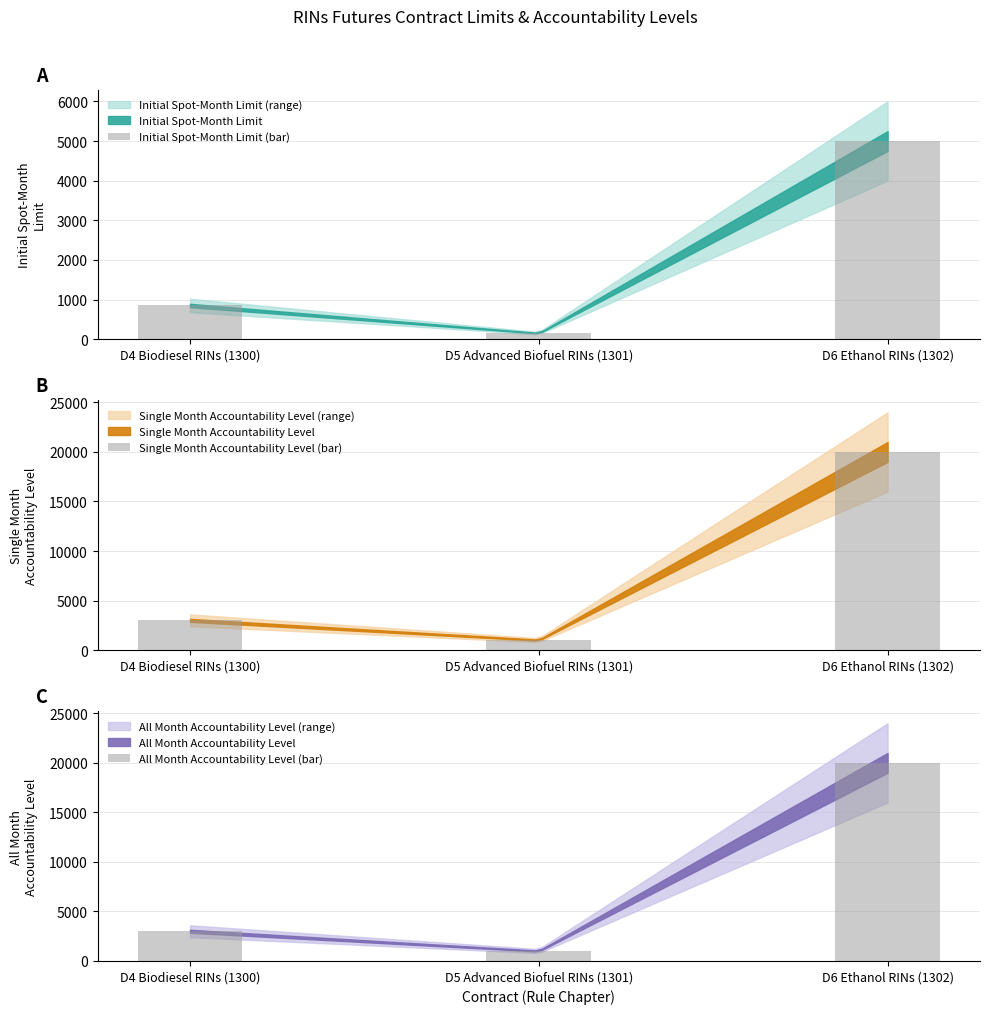

At D5 Advanced Biofuel RINs (1301), list the series in order from largest to smallest.

Single Month Accountability Level (bar), All Month Accountability Level (bar), Initial Spot-Month Limit (bar)